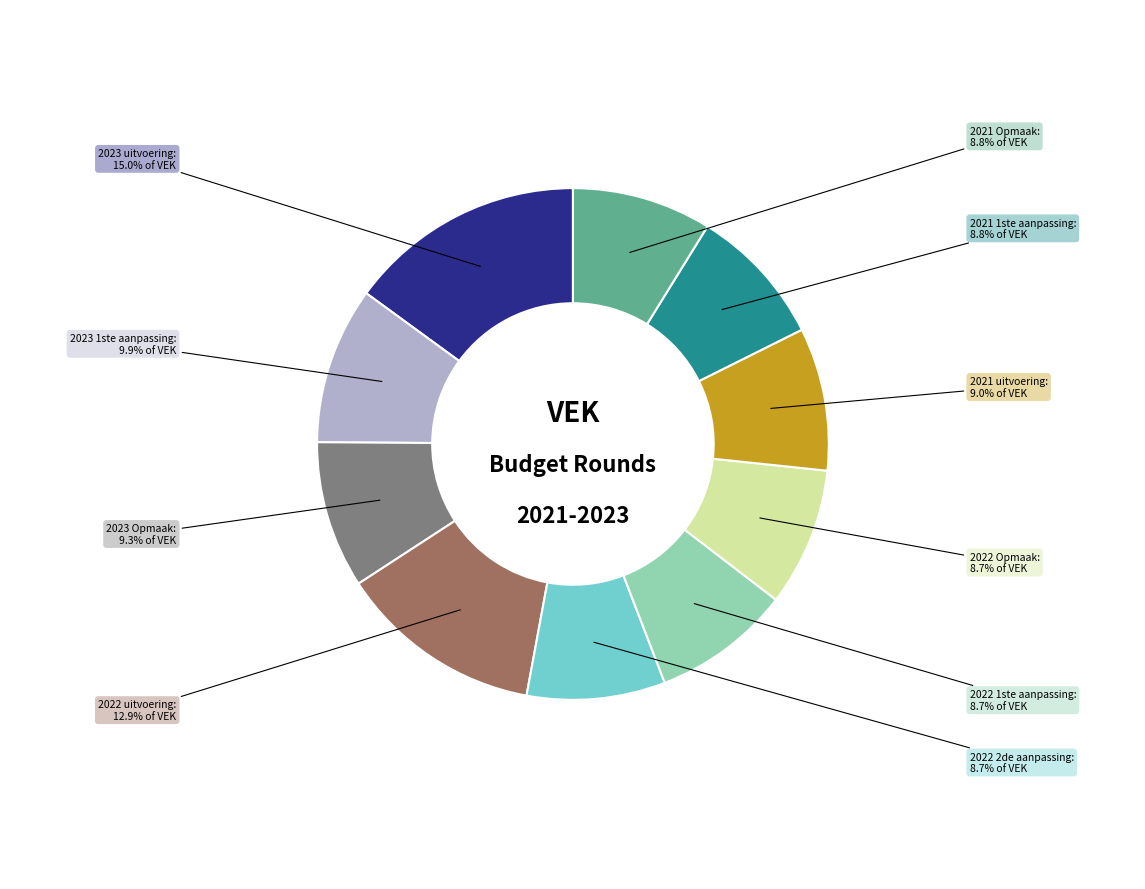

How many segments does this pie chart have?

10